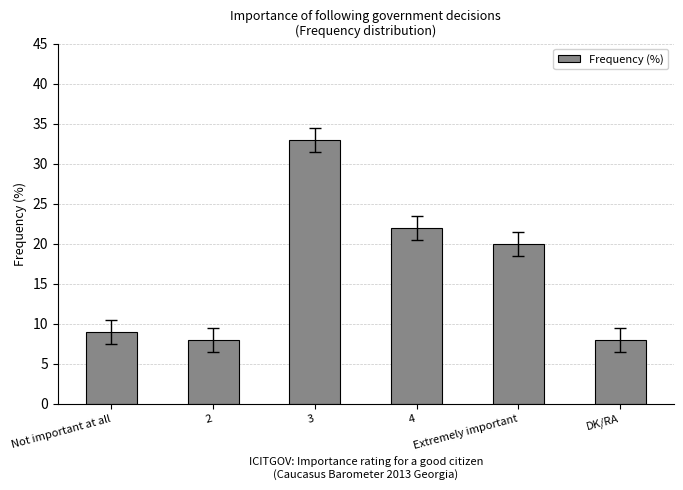

The chart shows a value of 33 at 3. True or false?

True